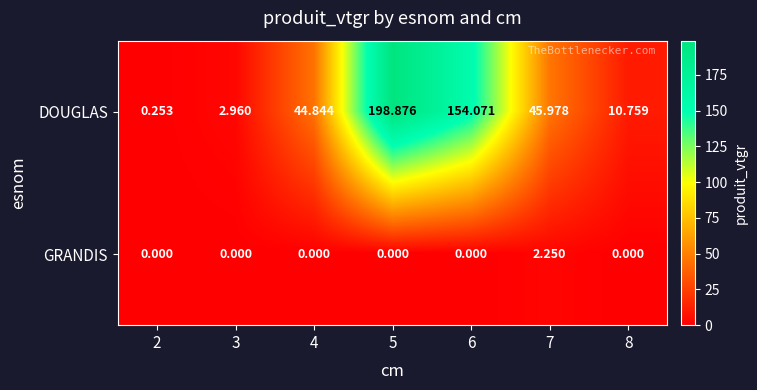

How many data points in GRANDIS are above 0?

1